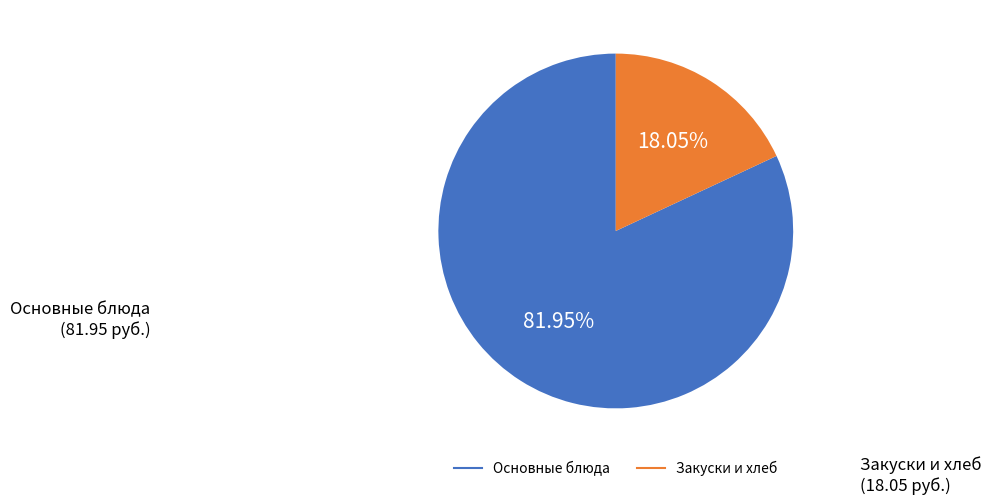

Does any single category account for the majority?

Yes